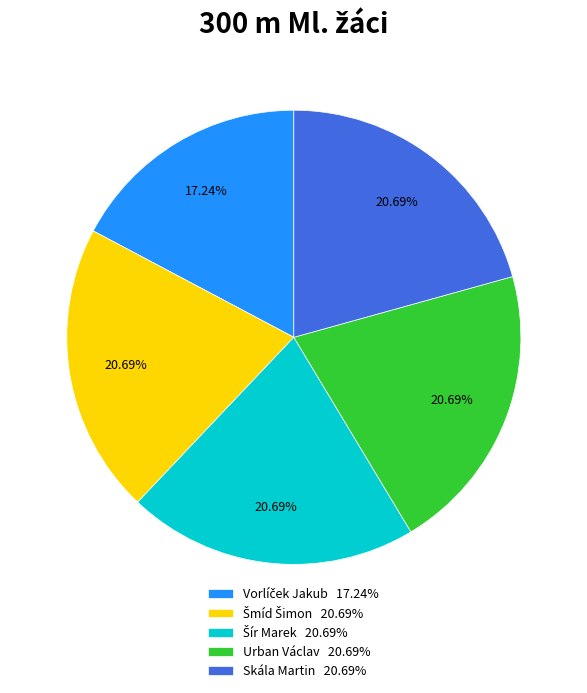

Is there any slice that represents more than half of the pie?

No